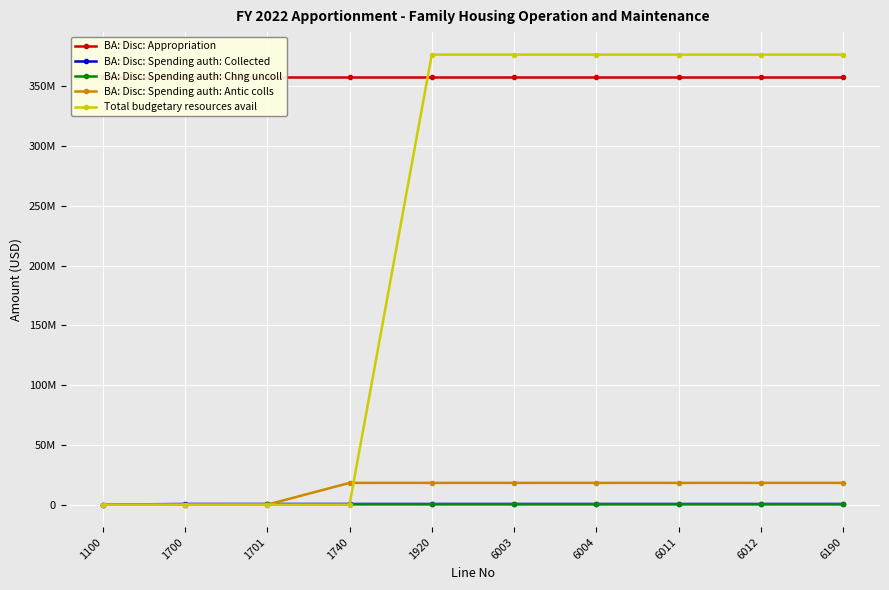

Read the BA: Disc: Appropriation value at 6012.

357341000